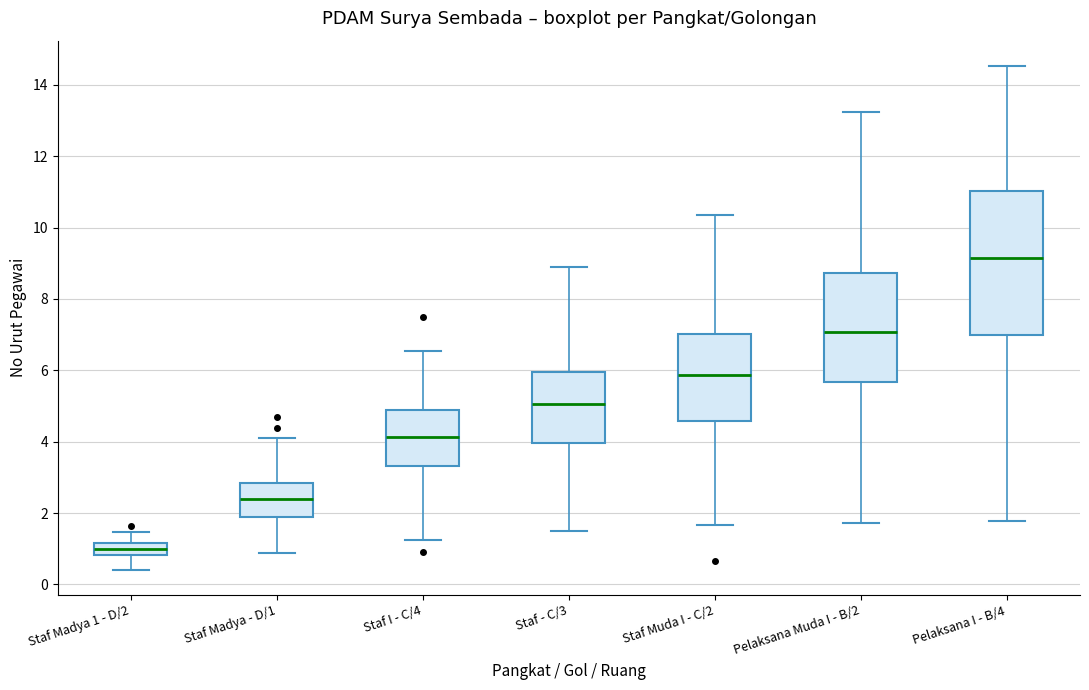

Where does the upper whisker of the box for Staf I - C/4 end on the y-axis? The values are not printed on the chart, so give them approximately, as read against the axis.

6.6